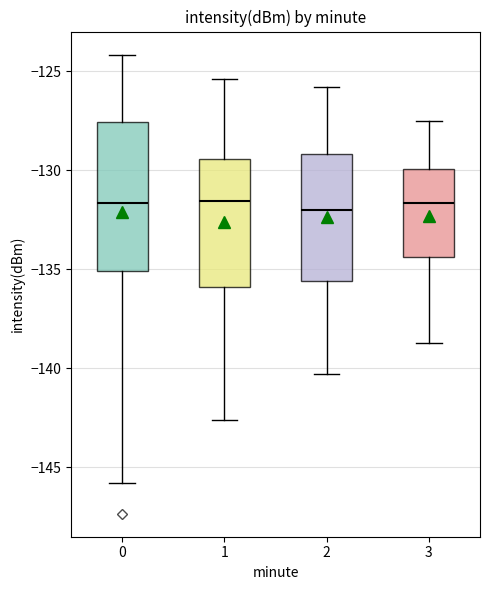

Reading left to right, transcribe this box plot: for each box, give where its median line is, the range the box spans, and where its two whiskers end, as read against the y-axis. The values are not printed on the chart, so give them approximately, as read against the axis.

0: median -131.5, box -135.0 to -127.5, whiskers -146.0 to -124.0
1: median -131.5, box -136.0 to -129.5, whiskers -142.5 to -125.5
2: median -132.0, box -135.5 to -129.0, whiskers -140.5 to -126.0
3: median -131.5, box -134.5 to -130.0, whiskers -138.5 to -127.5